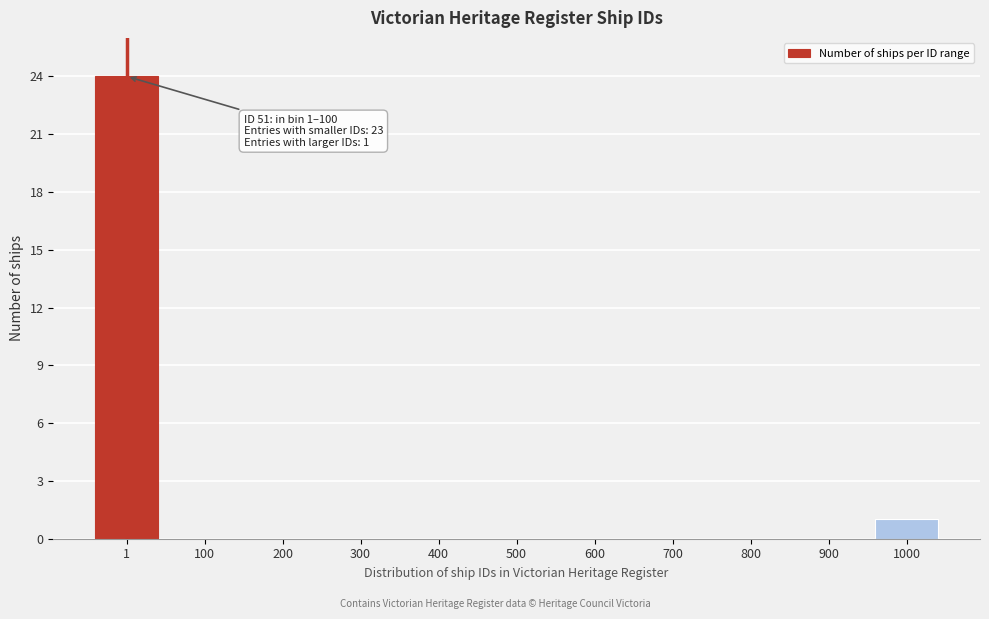

Reading left to right, what are all the values shown in this chart?

1=24	100=0	200=0	300=0	400=0	500=0	600=0	700=0	800=0	900=0	1000=1